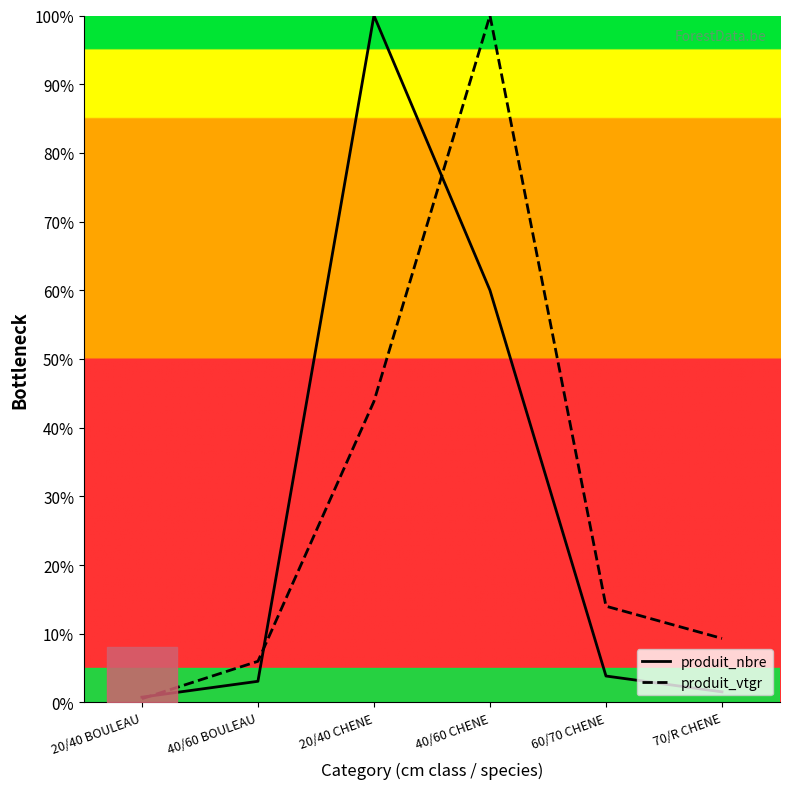

Reading right to left, list all the values displayed in this chart.

produit_nbre: 1.5	3.8	60.0	100.0	3.1	0.8
produit_vtgr: 9.3	14.0	100.0	43.8	6.0	0.5